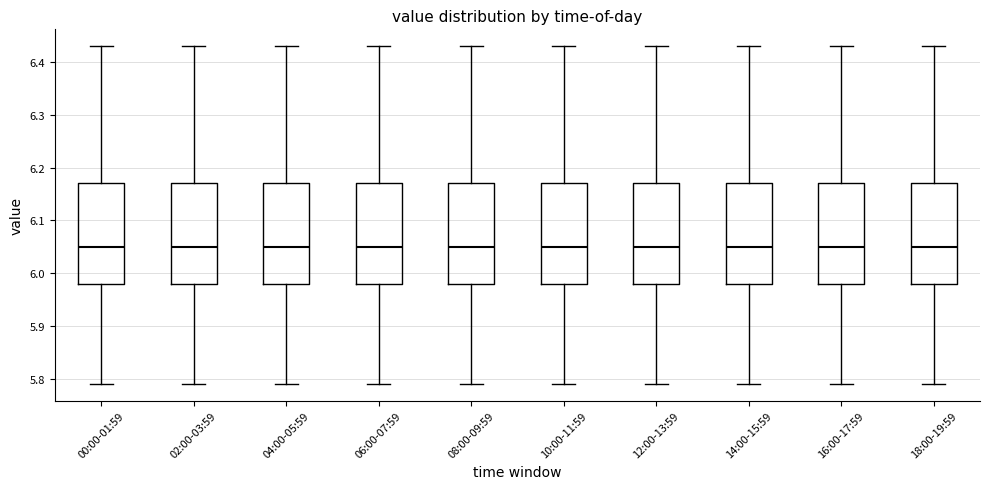

Reading left to right, read every box against the y-axis: the position of its median line, the range the box covers, and the ends of its whiskers. The values are not printed on the chart, so give them approximately, as read against the axis.

00:00-01:59: median 6.05, box 5.98 to 6.17, whiskers 5.79 to 6.43
02:00-03:59: median 6.05, box 5.98 to 6.17, whiskers 5.79 to 6.43
04:00-05:59: median 6.05, box 5.98 to 6.17, whiskers 5.79 to 6.43
06:00-07:59: median 6.05, box 5.98 to 6.17, whiskers 5.79 to 6.43
08:00-09:59: median 6.05, box 5.98 to 6.17, whiskers 5.79 to 6.43
10:00-11:59: median 6.05, box 5.98 to 6.17, whiskers 5.79 to 6.43
12:00-13:59: median 6.05, box 5.98 to 6.17, whiskers 5.79 to 6.43
14:00-15:59: median 6.05, box 5.98 to 6.17, whiskers 5.79 to 6.43
16:00-17:59: median 6.05, box 5.98 to 6.17, whiskers 5.79 to 6.43
18:00-19:59: median 6.05, box 5.98 to 6.17, whiskers 5.79 to 6.43